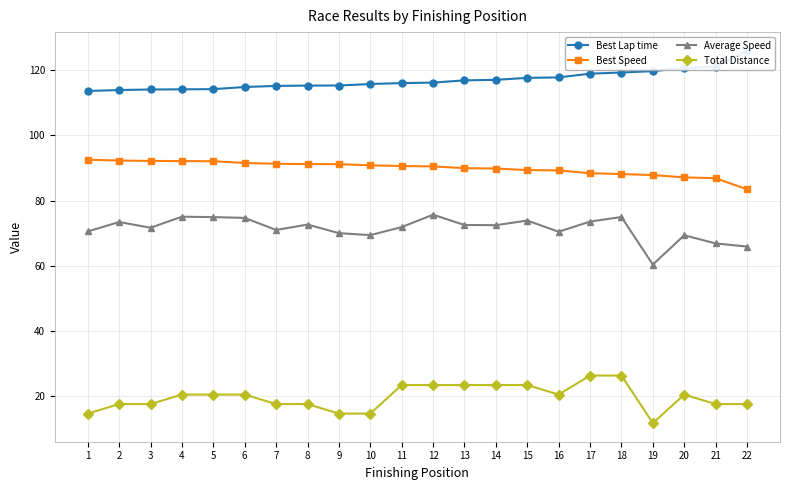

Is it true that Best Speed equals 55.7 at 15?

False